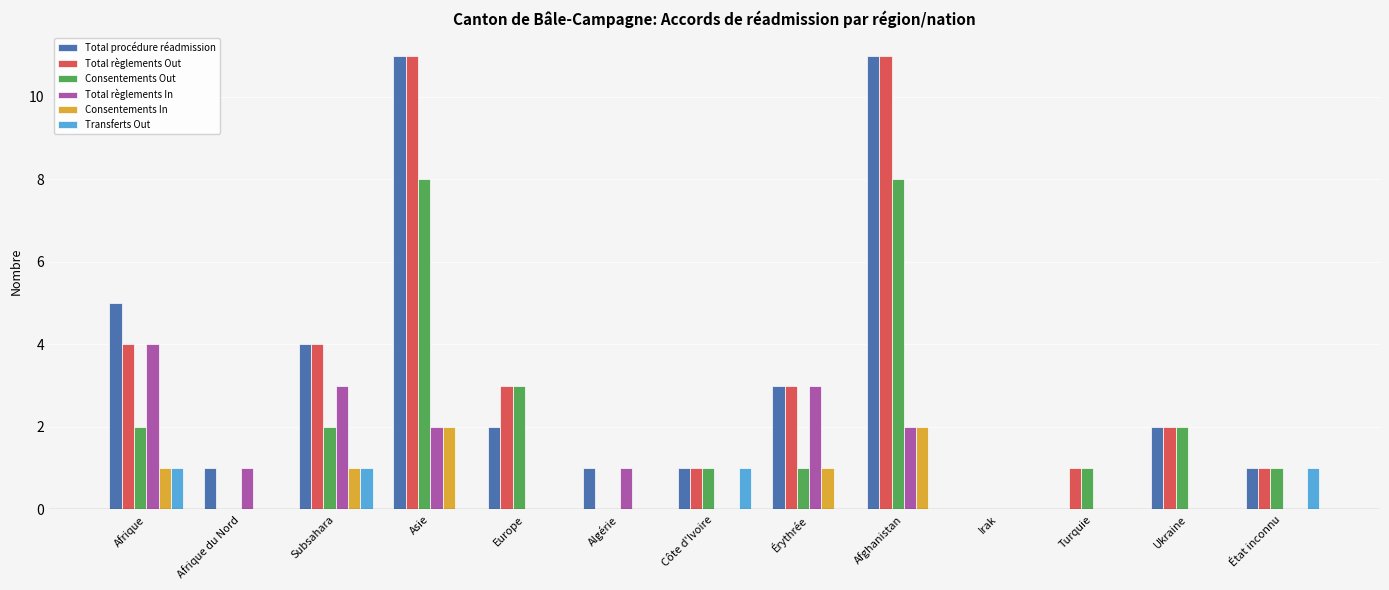

What is the total value across all series at Afghanistan?

34